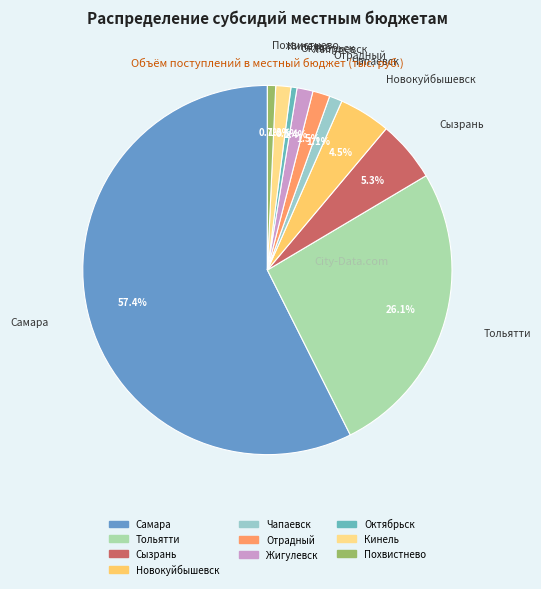

How many segments does this pie chart have?

10